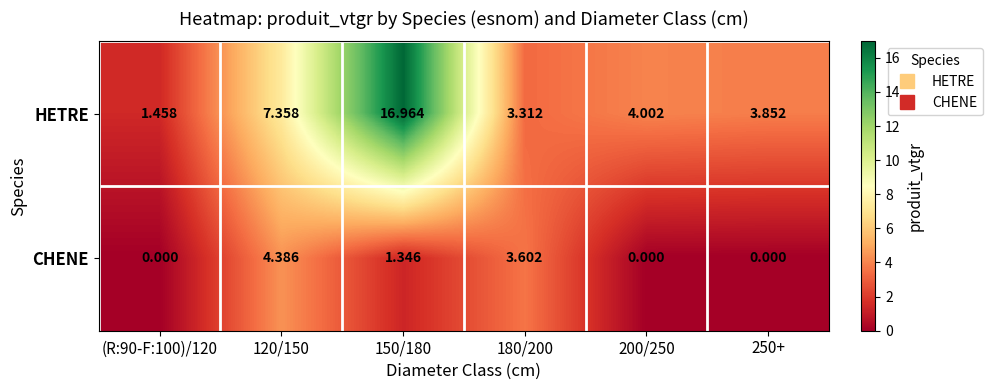

Which series has the widest spread of values?

HETRE